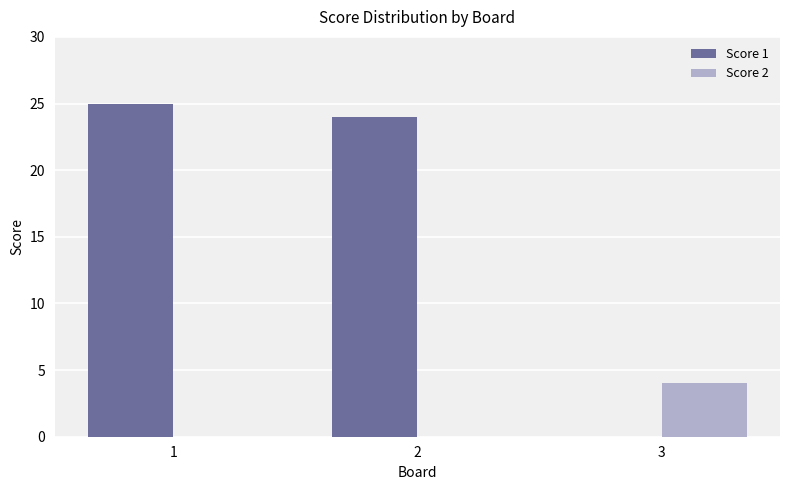

Is it true that Score 2 equals 7 at 3?

False